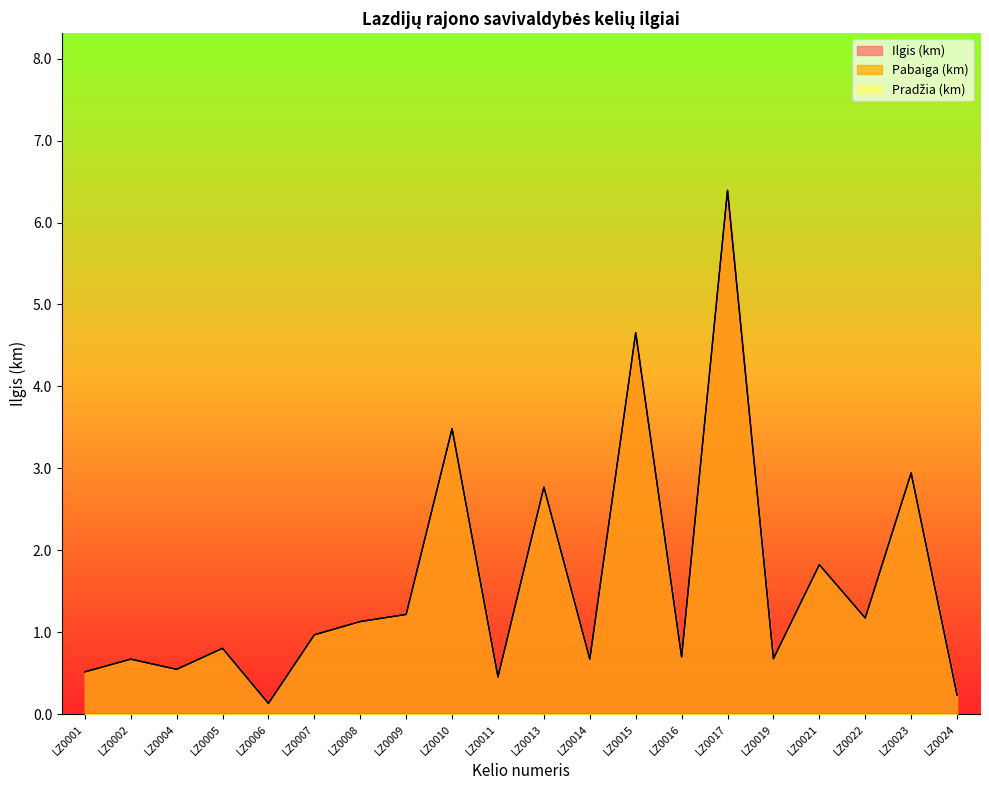

Rank the categories by Pabaiga (km) value from highest to lowest.

LZ0017, LZ0015, LZ0010, LZ0023, LZ0013, LZ0021, LZ0009, LZ0022, LZ0008, LZ0007, LZ0005, LZ0016, LZ0019, LZ0014, LZ0002, LZ0004, LZ0001, LZ0011, LZ0024, LZ0006